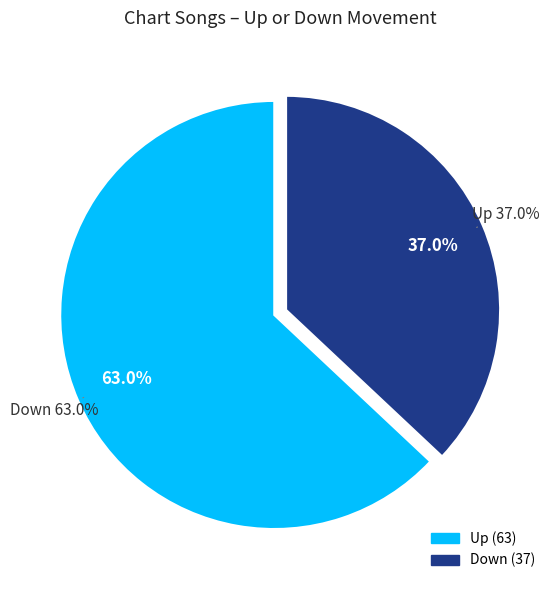

Which slice represents more than half of the pie?

up